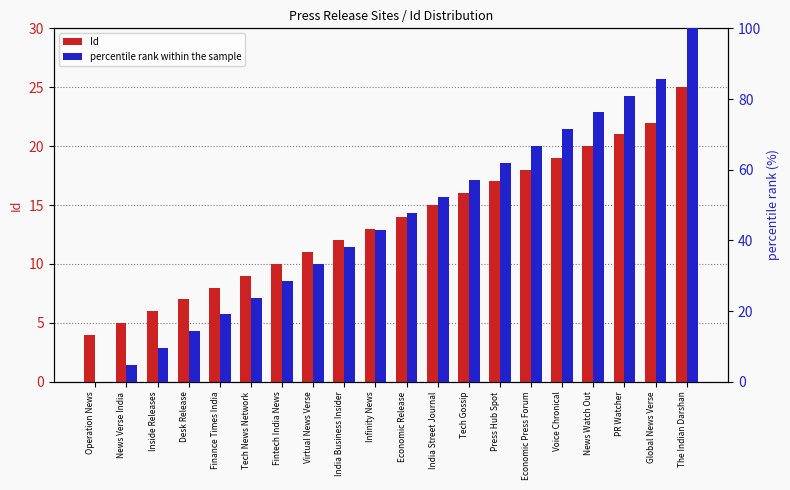

Reading left to right, what are all the values shown in this chart?

Id: 4.0	5.0	6.0	7.0	8.0	9.0	10.0	11.0	12.0	13.0	14.0	15.0	16.0	17.0	18.0	19.0	20.0	21.0	22.0	25.0
percentile rank within the sample: 0.0	4.8	9.5	14.3	19.0	23.8	28.6	33.3	38.1	42.9	47.6	52.4	57.1	61.9	66.7	71.4	76.2	81.0	85.7	100.0